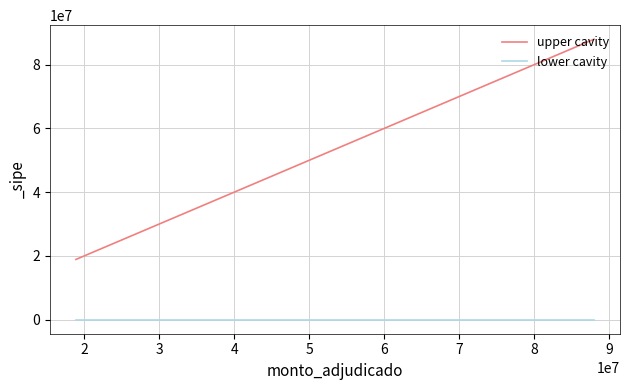

Which series has the largest range (max minus min)?

upper cavity